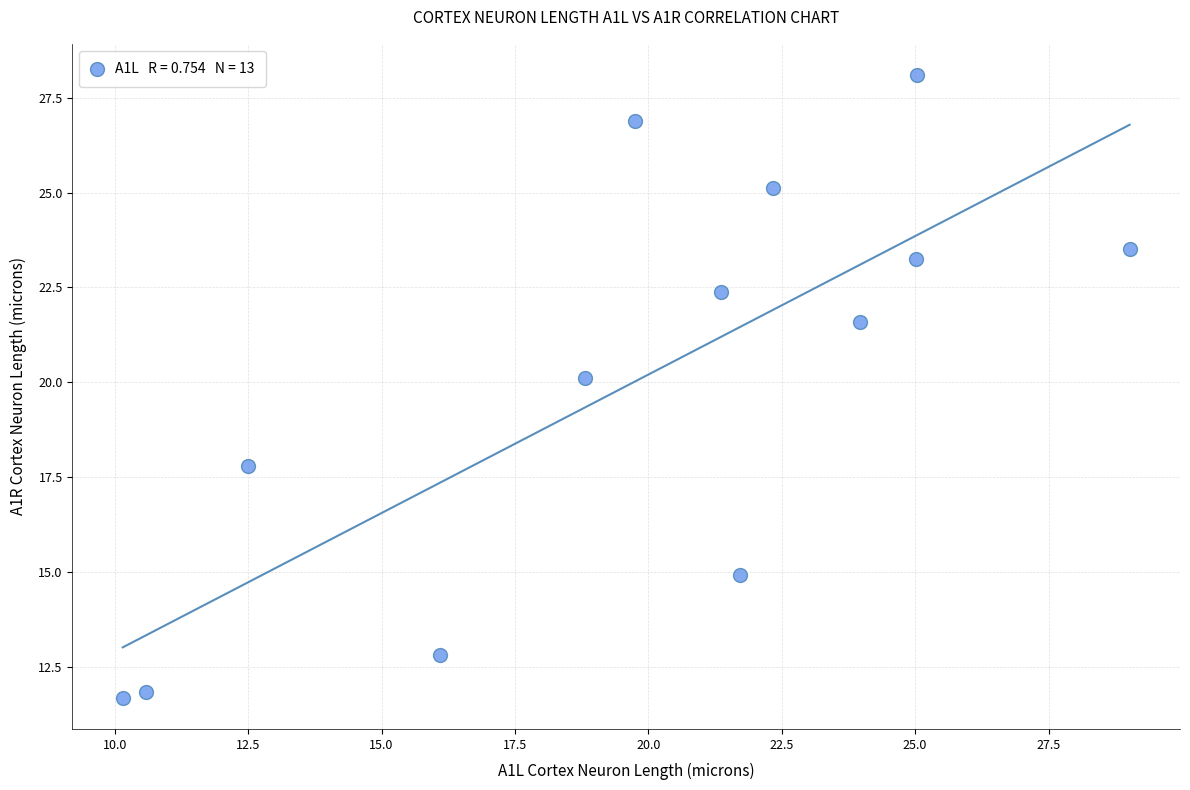

What is the range of X values (max minus min)?

18.9